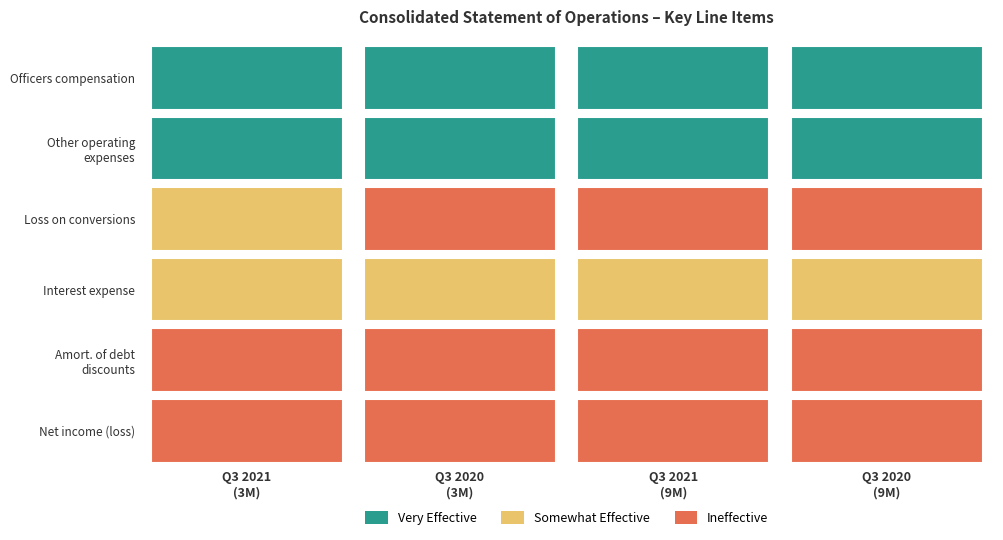

Which series has the largest total across all categories?

Officers compensation